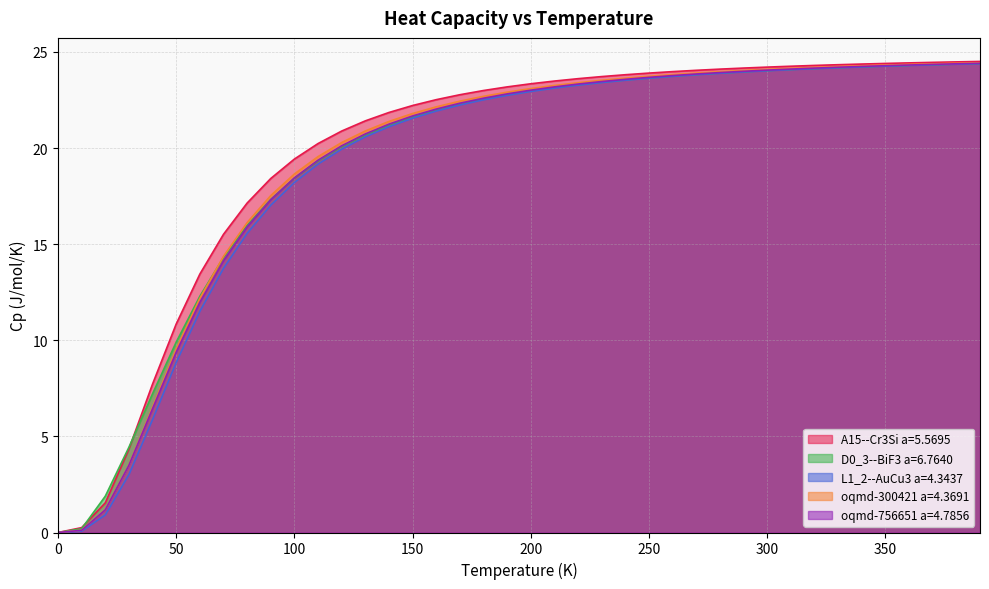

True or false: oqmd-756651 a=4.7856 and A15--Cr3Si a=5.5695 intersect in this chart.

False